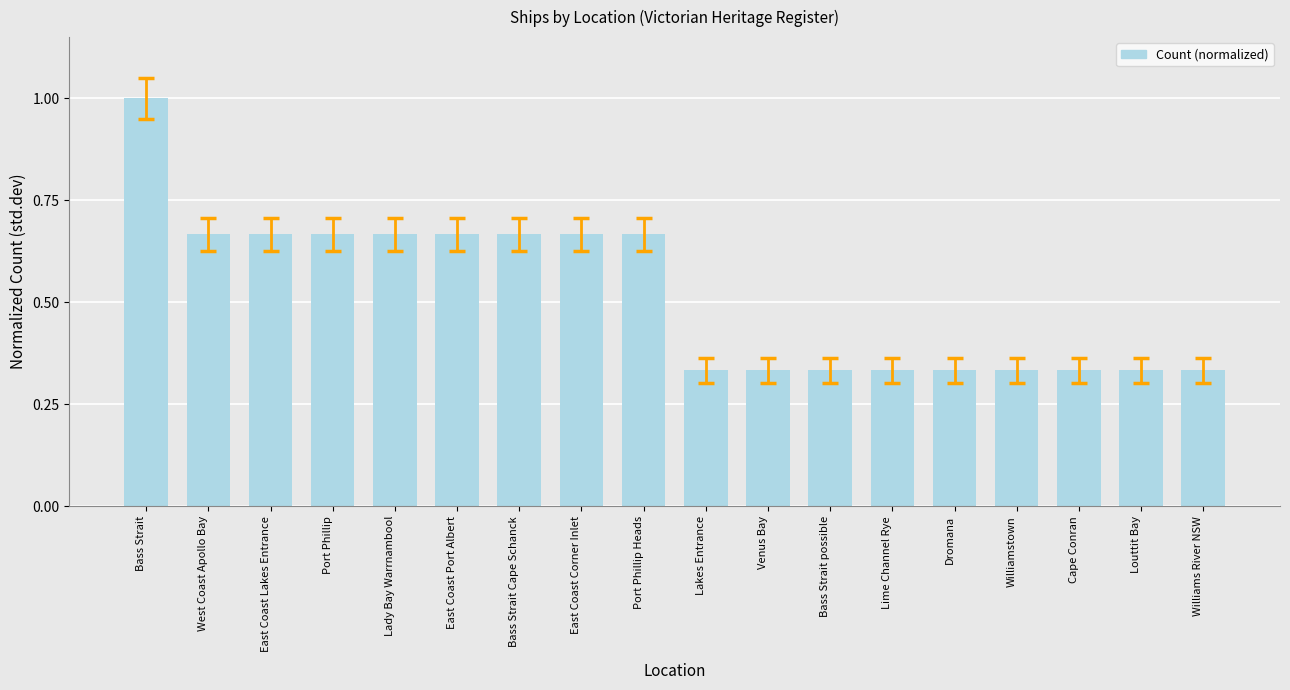

Count the values in the range 0 to 1.

18